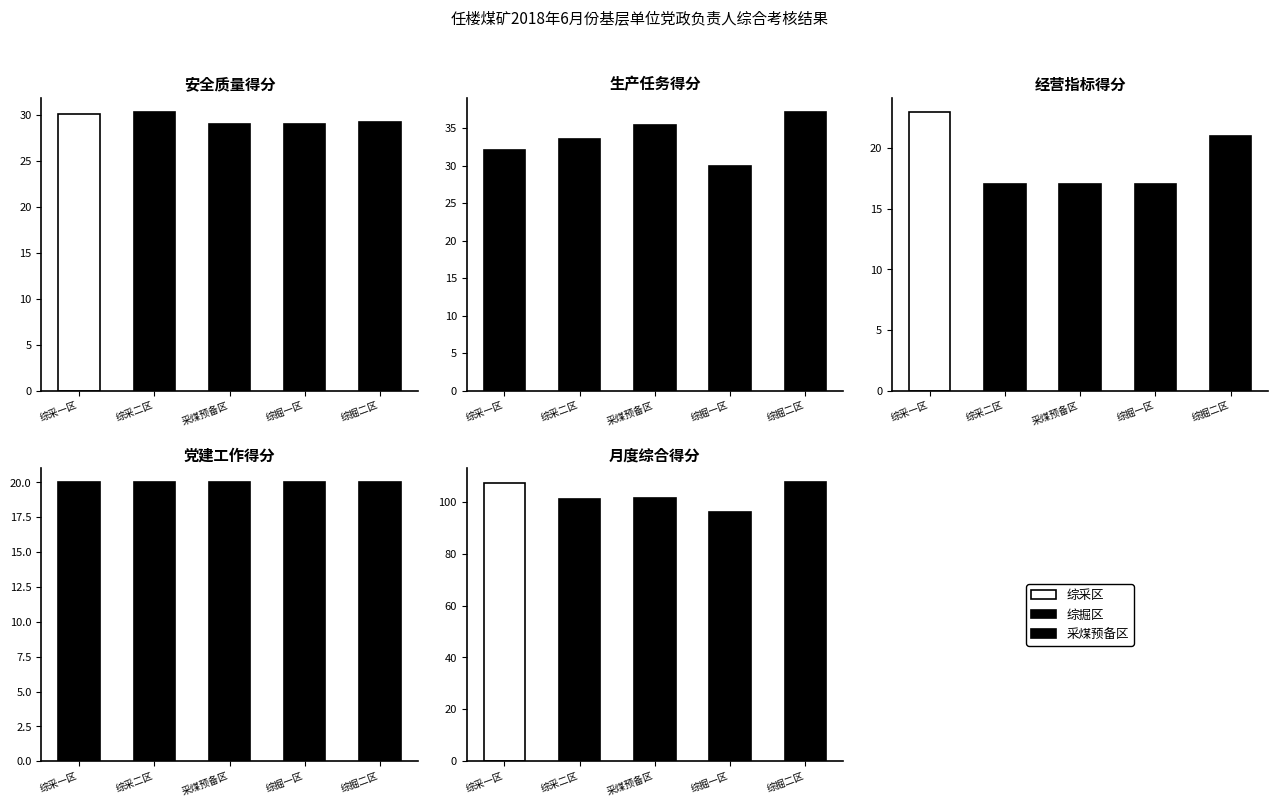

Reading left to right, list all the values displayed in this chart.

安全质量得分: 30.1	30.3	29.0	29.0	29.2
生产任务得分: 32.1	33.5	35.4	30.0	37.2
经营指标得分: 23.0	17.0	17.0	17.0	21.0
党建工作得分: 20.0	20.0	20.0	20.0	20.0
月度综合得分: 107.3	100.9	101.4	96.0	107.4